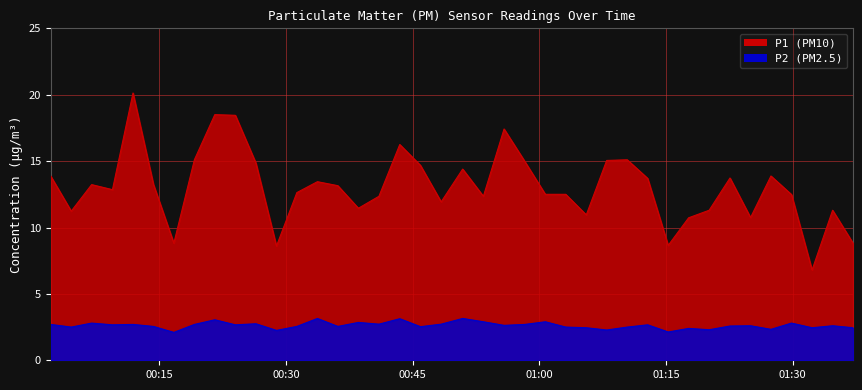

What is the smallest value displayed?

2.1